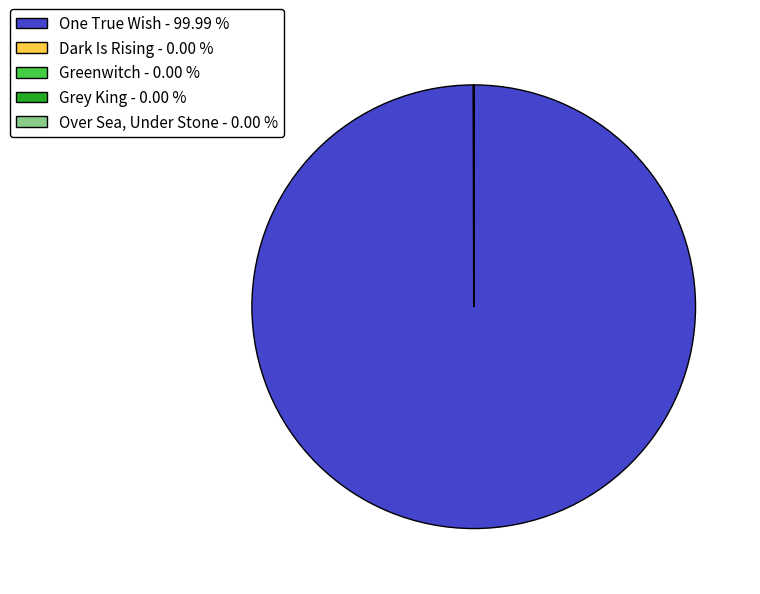

Is there a majority slice in this chart?

Yes